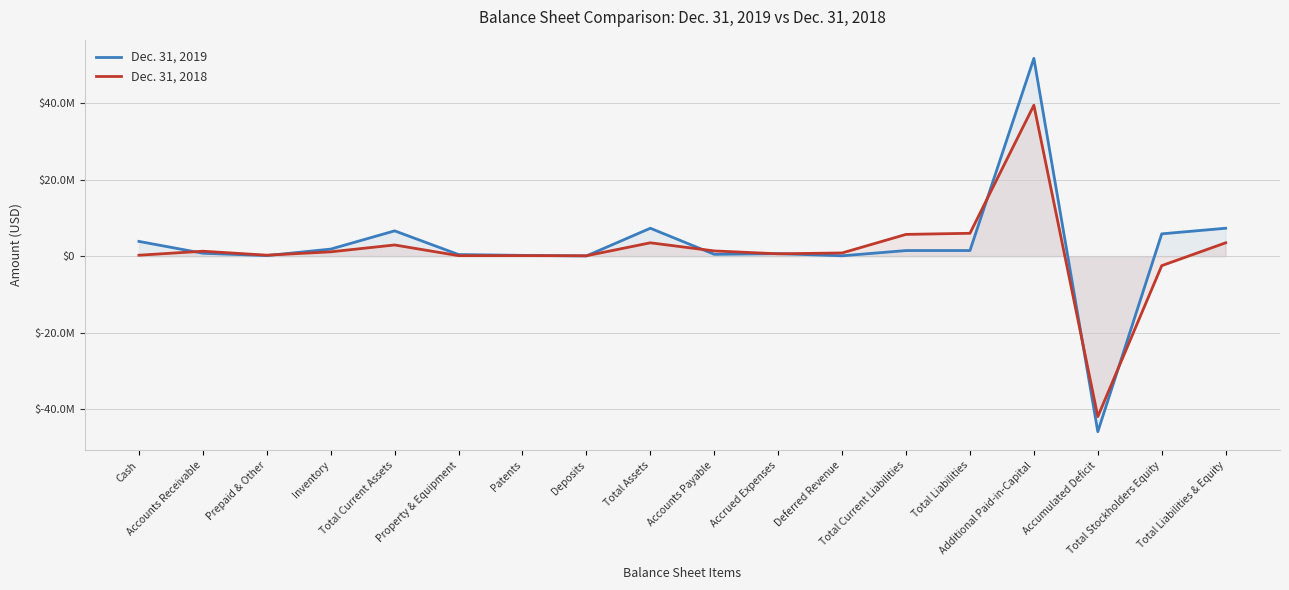

At which category does Dec. 31, 2019 reach its first local valley?

Prepaid & Other